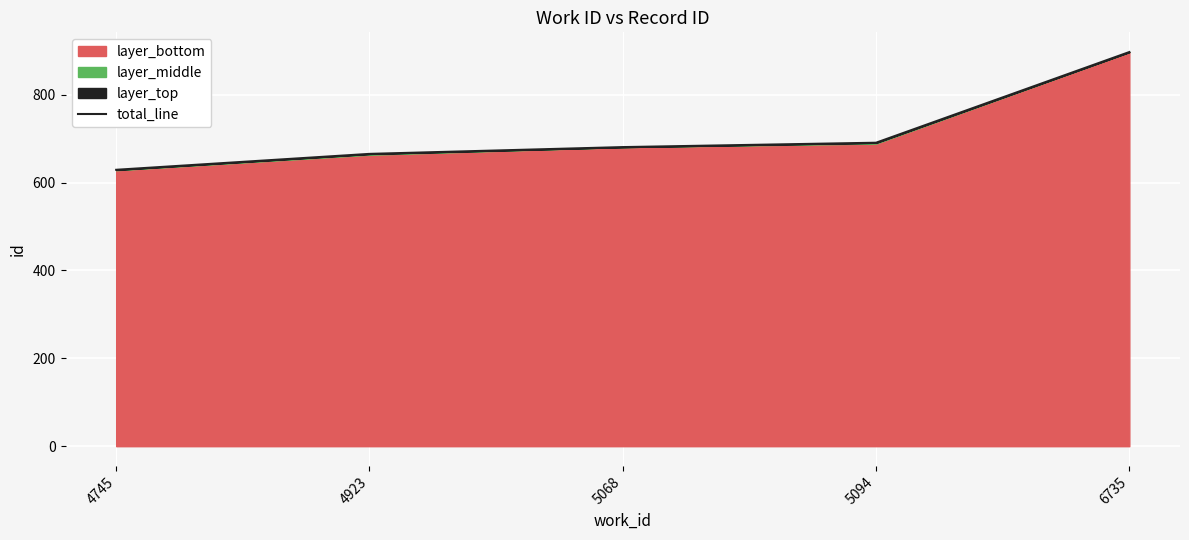

Reading right to left, extract all data points from this chart.

6735=896.9	5094=690.6	5068=680.6	4923=665.2	4745=629.0